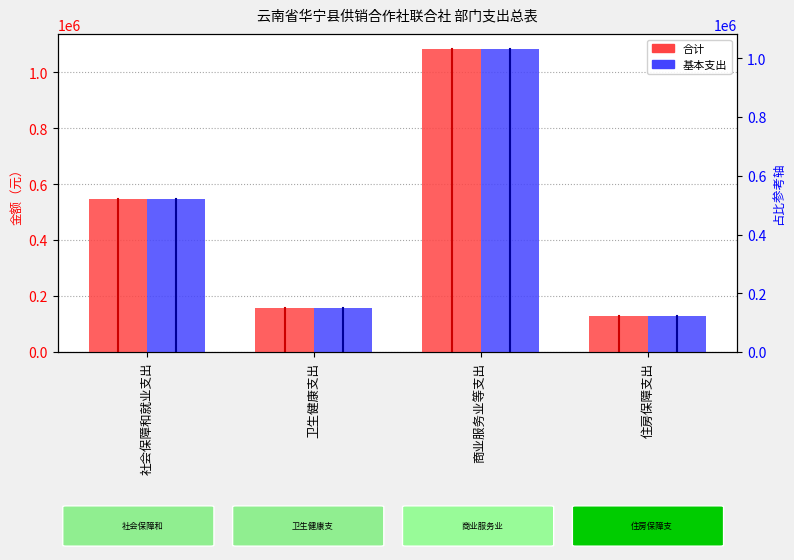

List the series in order of their overall mean, highest first.

合计, 基本支出